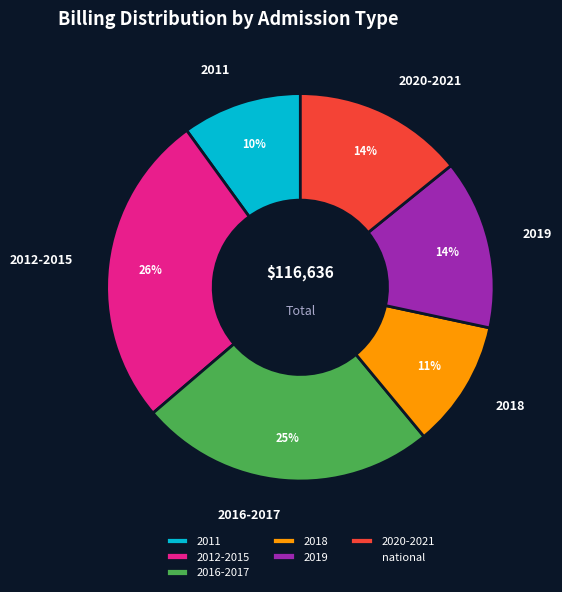

Combined, do 2016-2017 and 2012-2015 account for over 50%?

Yes